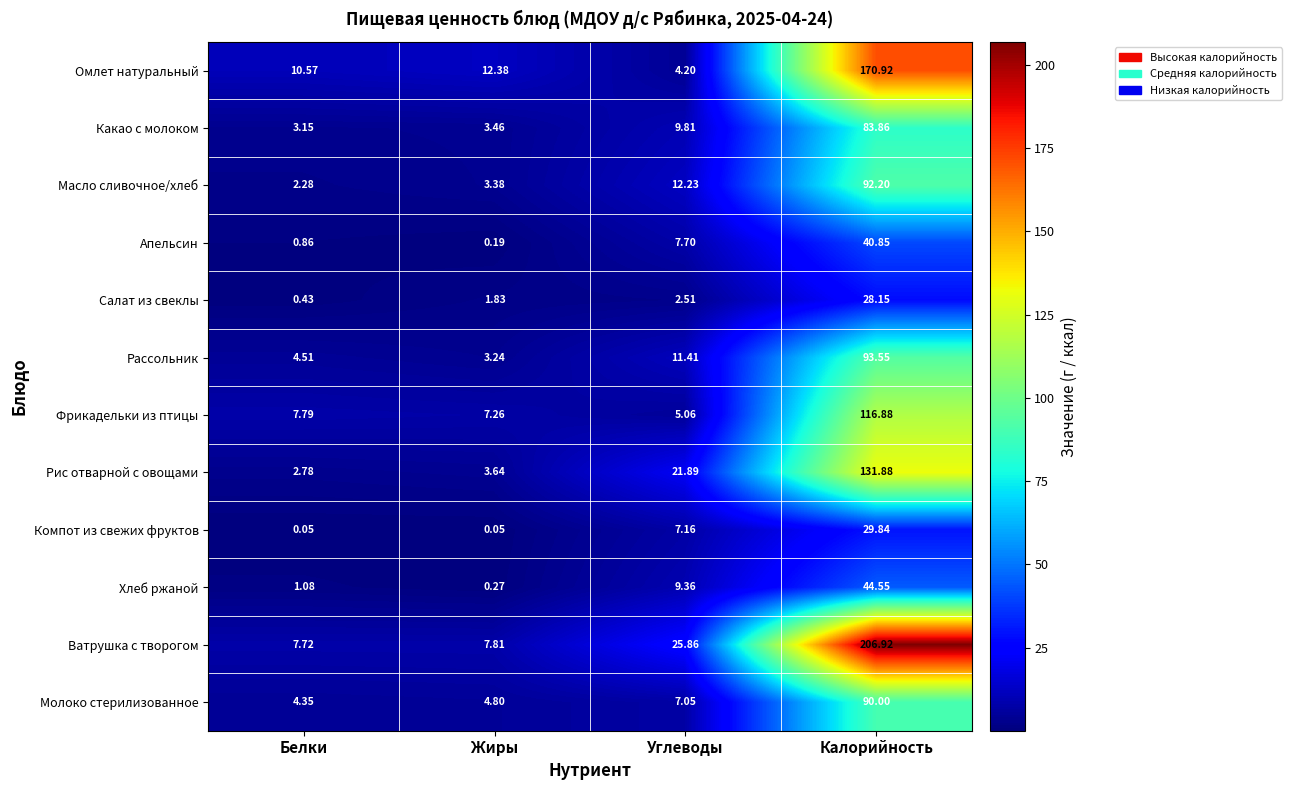

Which category has the highest value across all series?

Калорийность